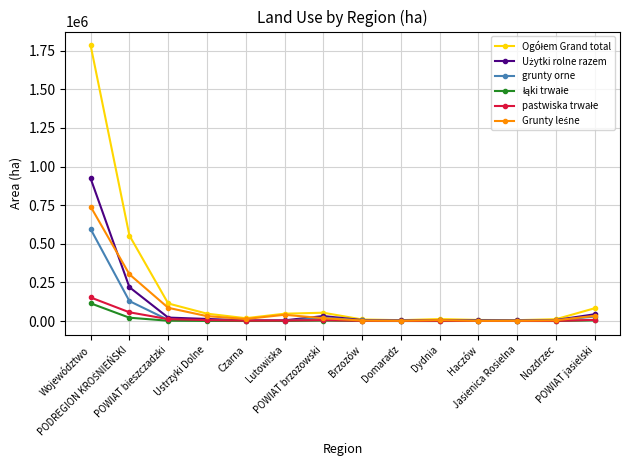

True or false: pastwiska trwałe and Grunty leśne intersect in this chart.

False